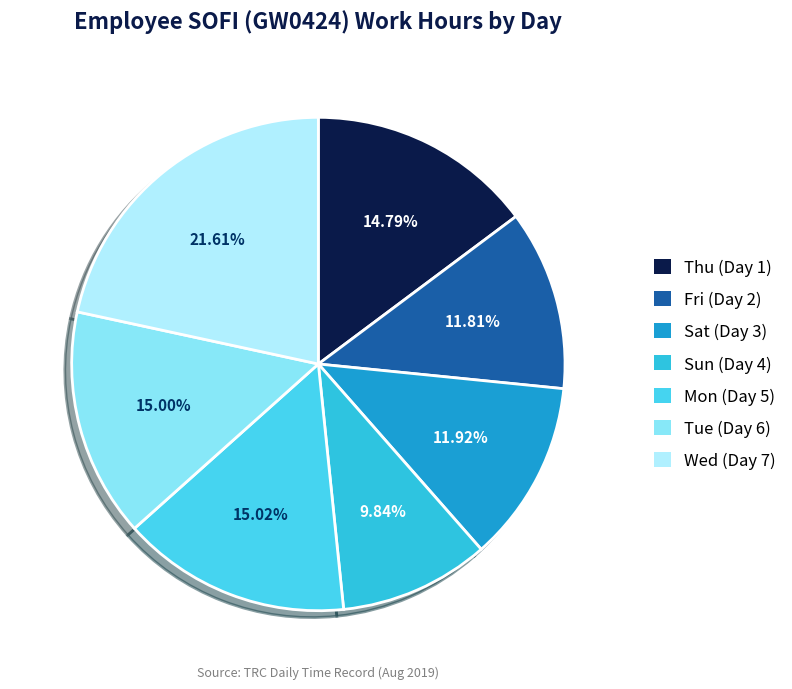

What percentage is the Tue (Day 6) slice, to the nearest percent?

15%